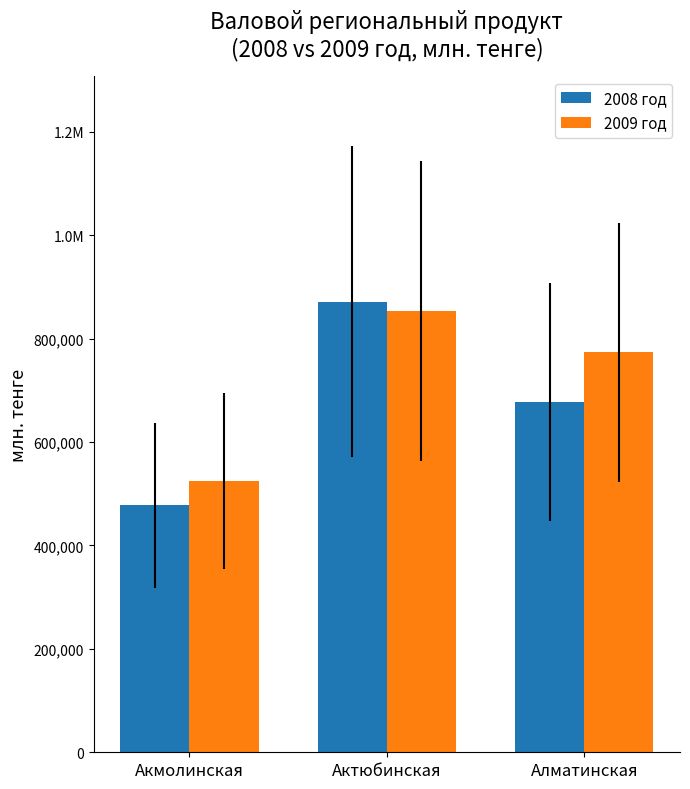

Rank the series by their average value, from highest to lowest.

2009 год, 2008 год